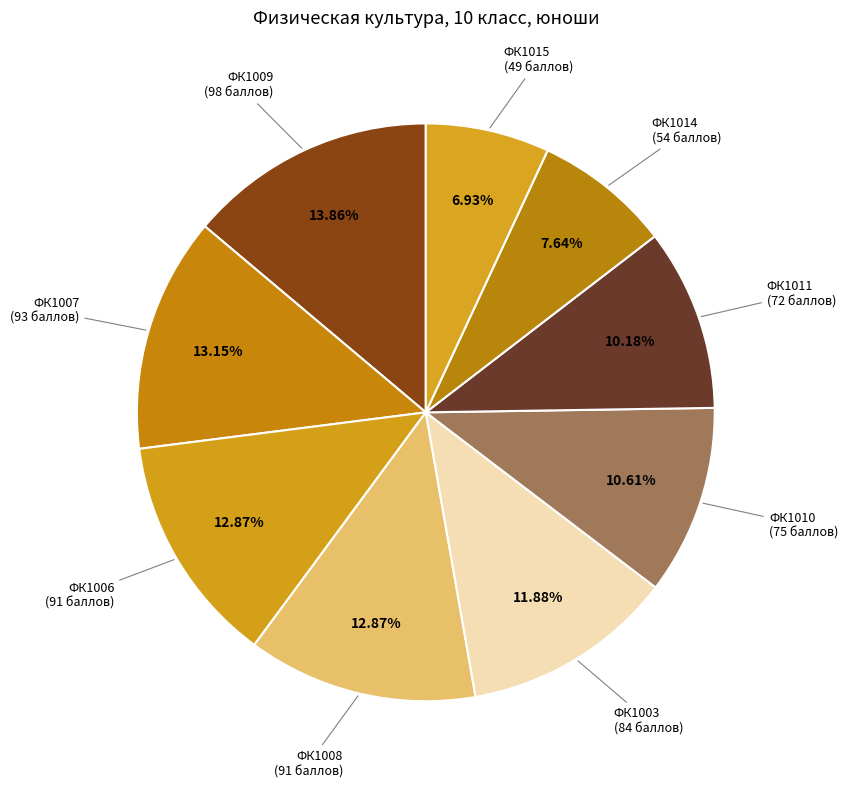

To the nearest percent, what percentage of the pie is ФК1010?

11%